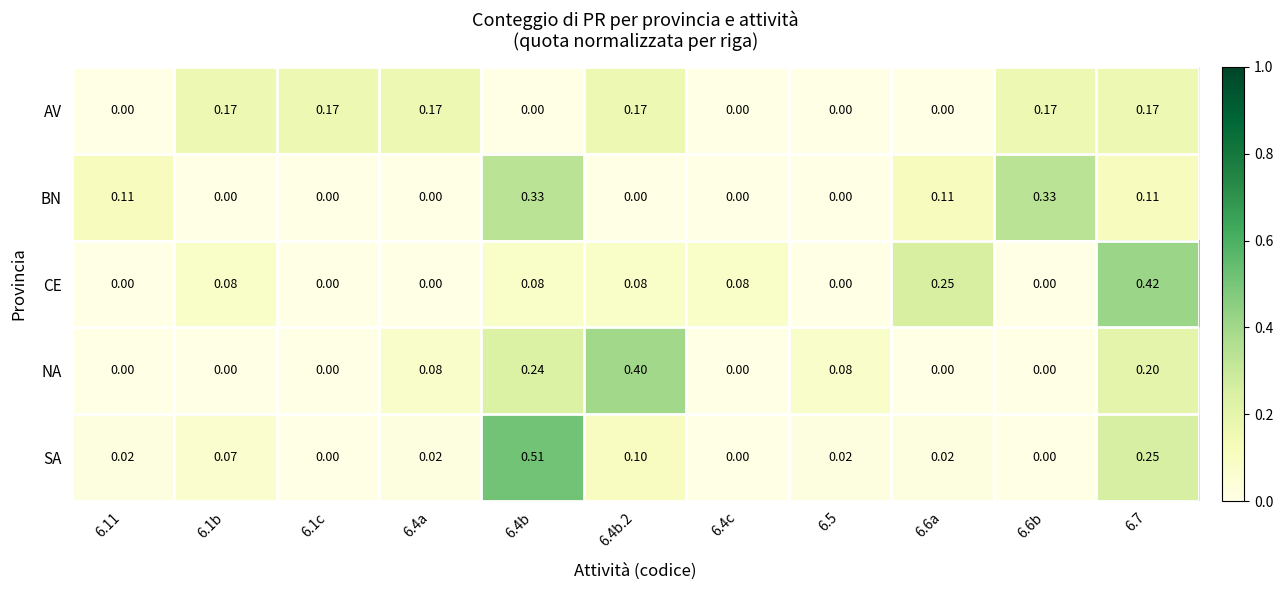

Rank the series by their maximum value, from highest to lowest.

SA, CE, NA, BN, AV